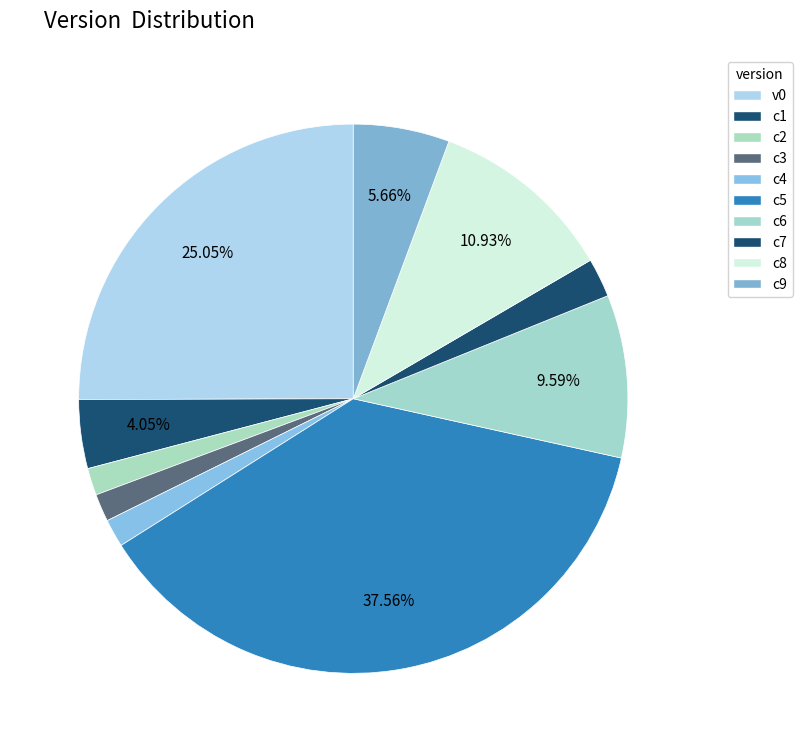

How many slices are in this pie chart?

10